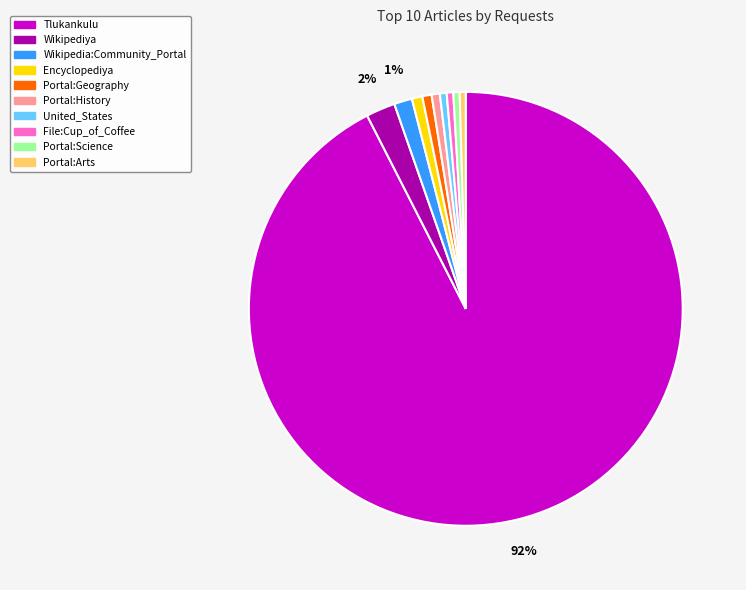

Is it true that Wikipediya is 2% of the pie?

True